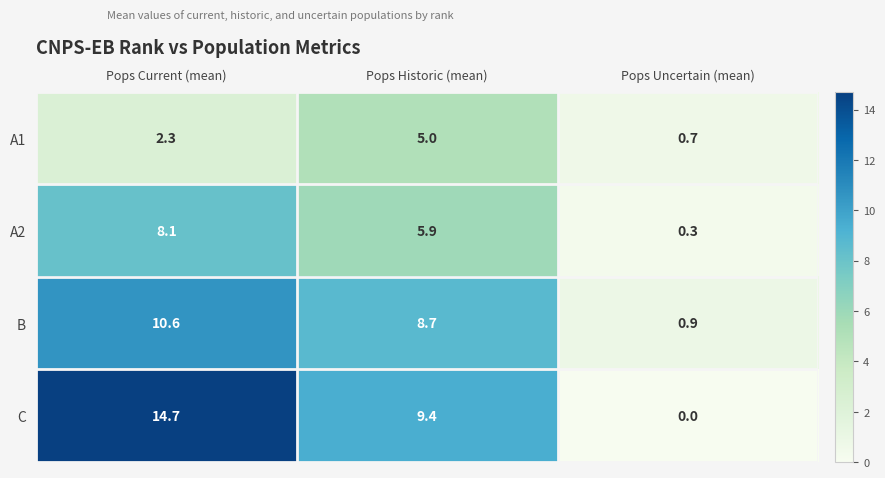

How many values in the A1 series exceed 2?

2